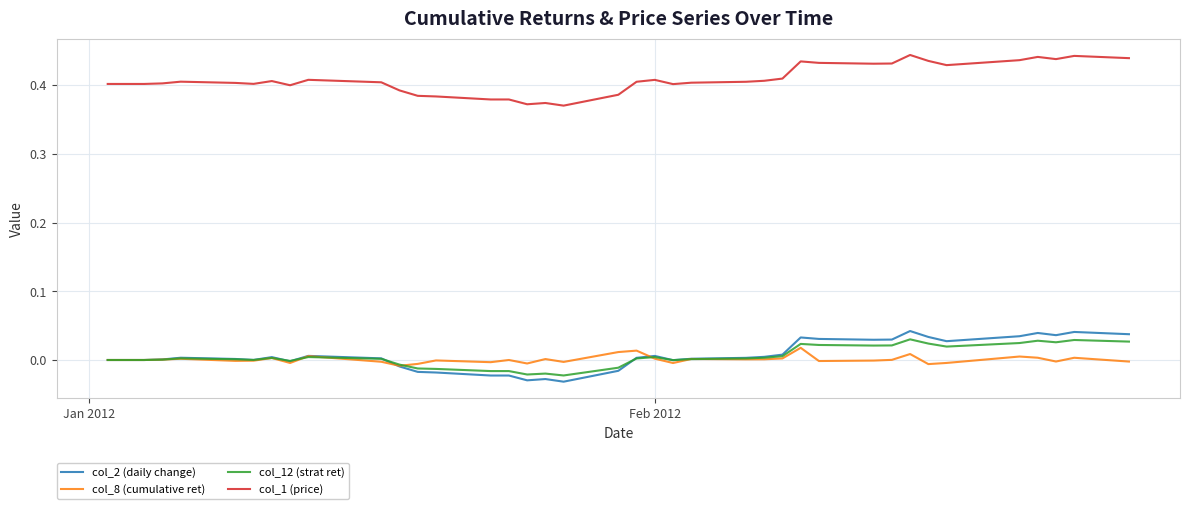

True or false: col_12 (strat ret) and col_1 (price) intersect in this chart.

False